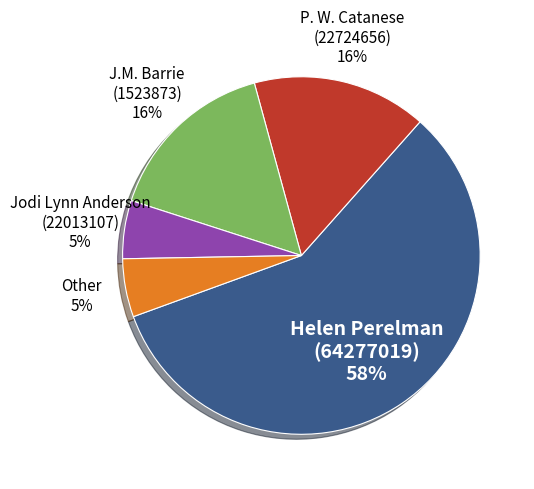

To the nearest percent, what is the difference between the J.M. Barrie (1523873) and Jodi Lynn Anderson (22013107) slice percentages?

11%